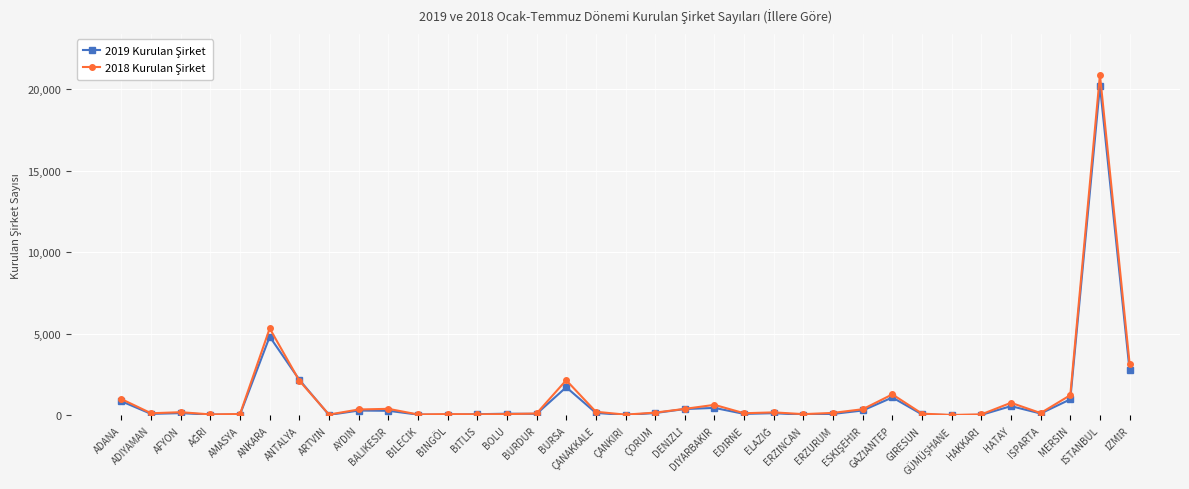

What is the maximum value shown in the chart?

20896